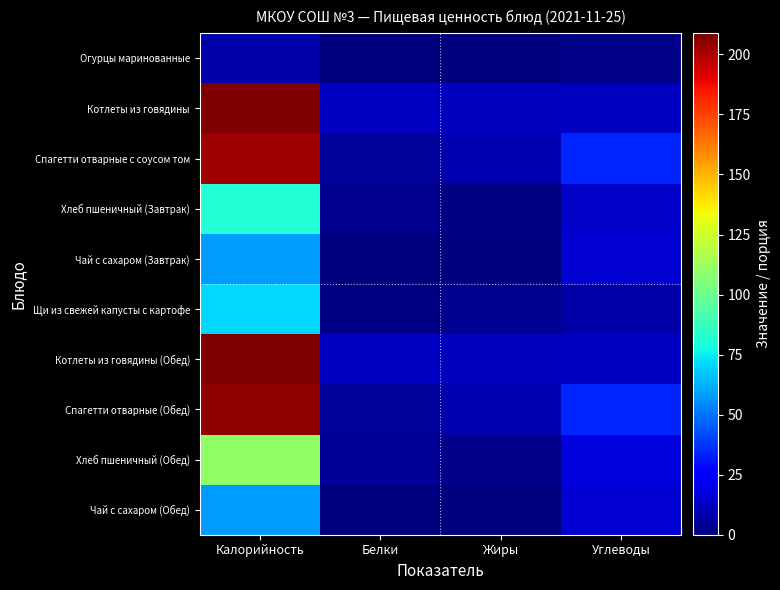

Reading left to right, transcribe all the data shown in this chart.

Огурцы маринованные: Калорийность=8.0	Белки=0.7	Жиры=0.1	Углеводы=2.3
Котлеты из говядины: Калорийность=208.8	Белки=12.7	Жиры=11.5	Углеводы=12.8
Спагетти отварные с соусом том: Калорийность=202.8	Белки=5.1	Жиры=9.2	Углеводы=34.2
Хлеб пшеничный (Завтрак): Калорийность=82.2	Белки=3.2	Жиры=1.4	Углеводы=13.1
Чай с сахаром (Завтрак): Калорийность=58.0	Белки=0.2	Жиры=0.0	Углеводы=15.0
Щи из свежей капусты с картофе: Калорийность=70.4	Белки=1.6	Жиры=3.4	Углеводы=8.0
Котлеты из говядины (Обед): Калорийность=208.8	Белки=12.7	Жиры=11.5	Углеводы=12.8
Спагетти отварные (Обед): Калорийность=206.2	Белки=5.1	Жиры=9.2	Углеводы=34.2
Хлеб пшеничный (Обед): Калорийность=109.6	Белки=4.3	Жиры=1.8	Углеводы=17.4
Чай с сахаром (Обед): Калорийность=58.0	Белки=0.2	Жиры=0.0	Углеводы=15.0